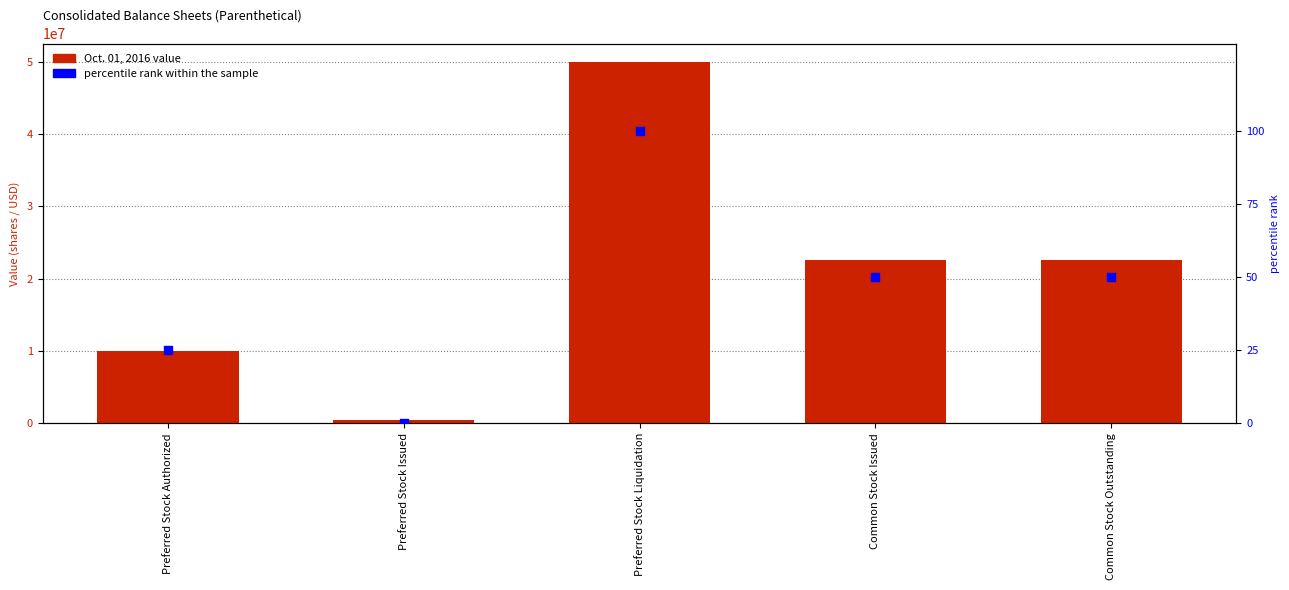

At how many categories does at least one series exceed 12618396?

3